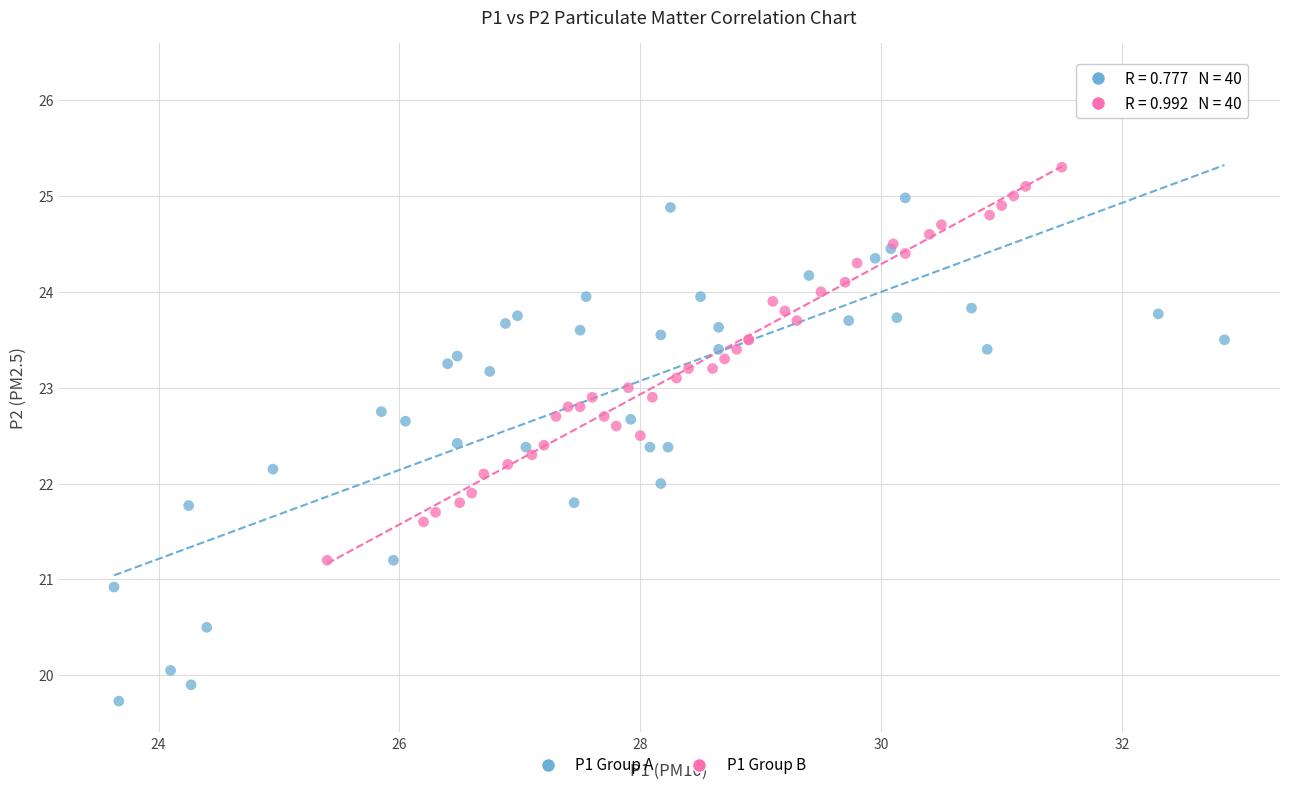

What are all the series names shown in the legend?

P1 Group A, P1 Group B